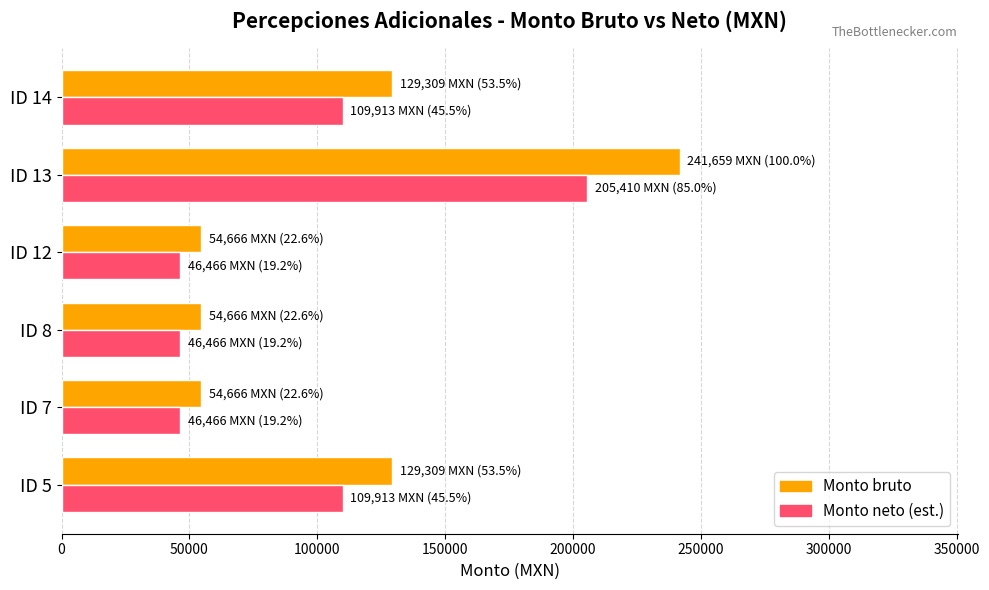

What is the total value across all series at ID 13?

447069.2